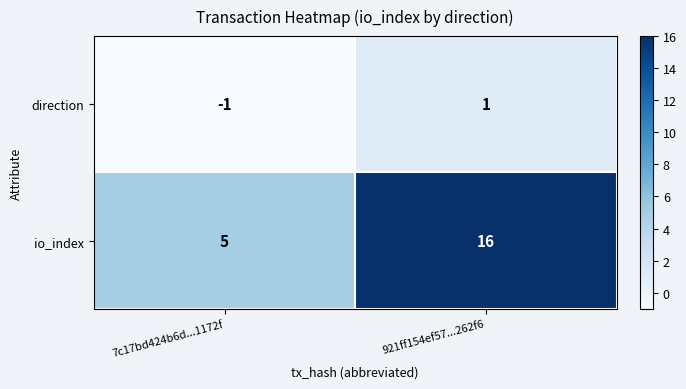

Which category has the lowest value in the direction series?

7c17bd424b6d...1172f